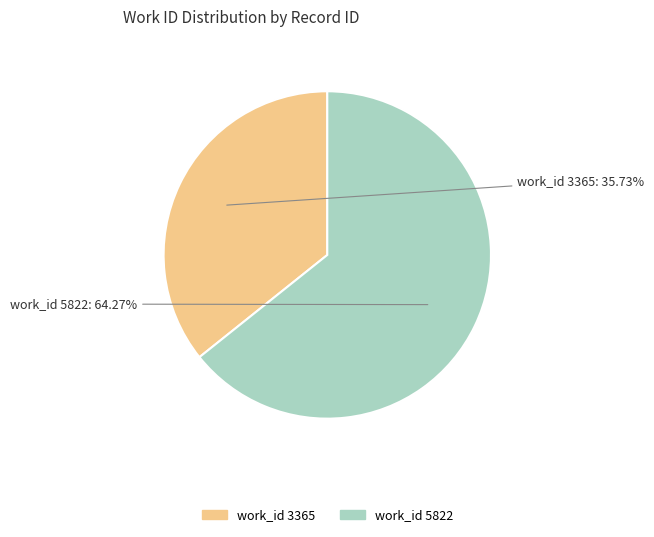

Do work_id 3365 and work_id 5822 together represent more than half of the pie?

Yes